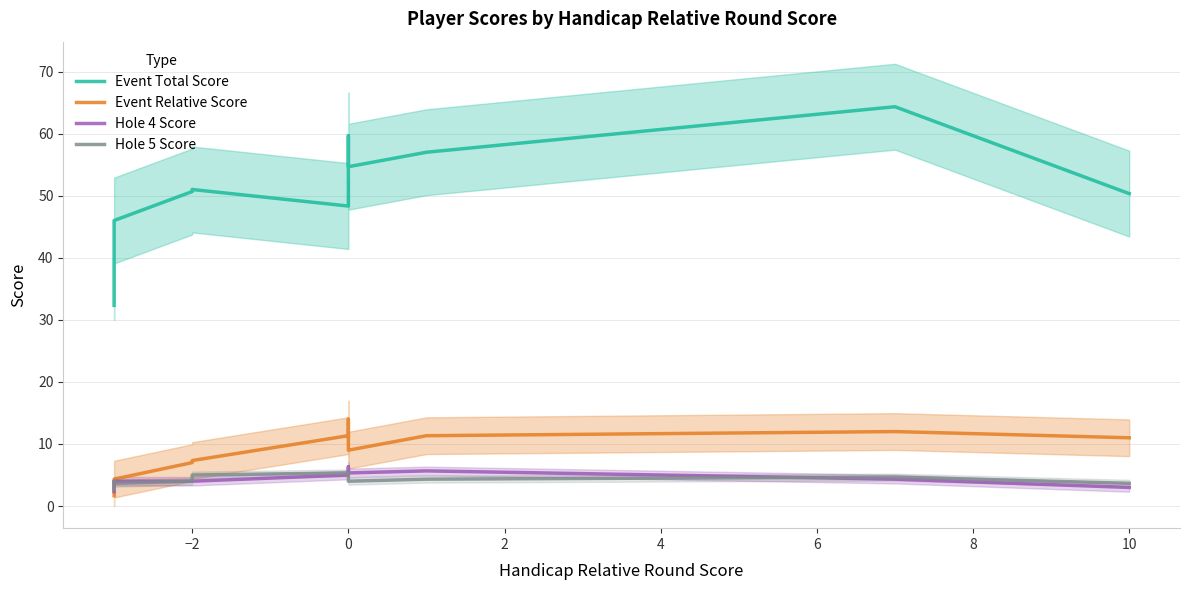

What are all the series names shown in the legend?

Event Total Score, Event Relative Score, Hole 4 Score, Hole 5 Score